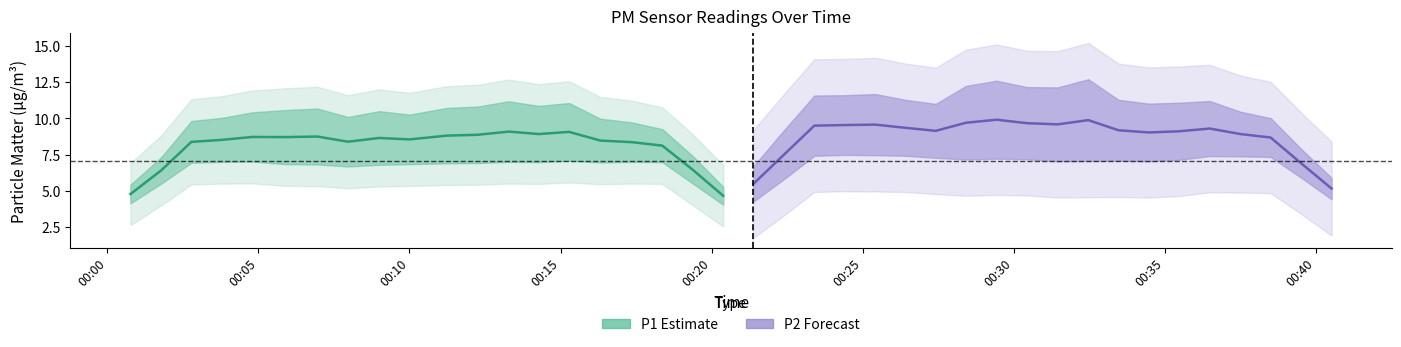

What is the average value of the P1 center series?

8.0